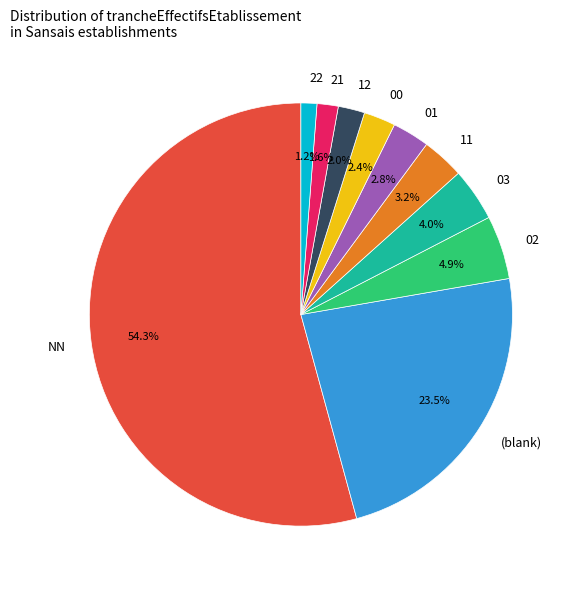

Between 00 and 11, which is larger?

11